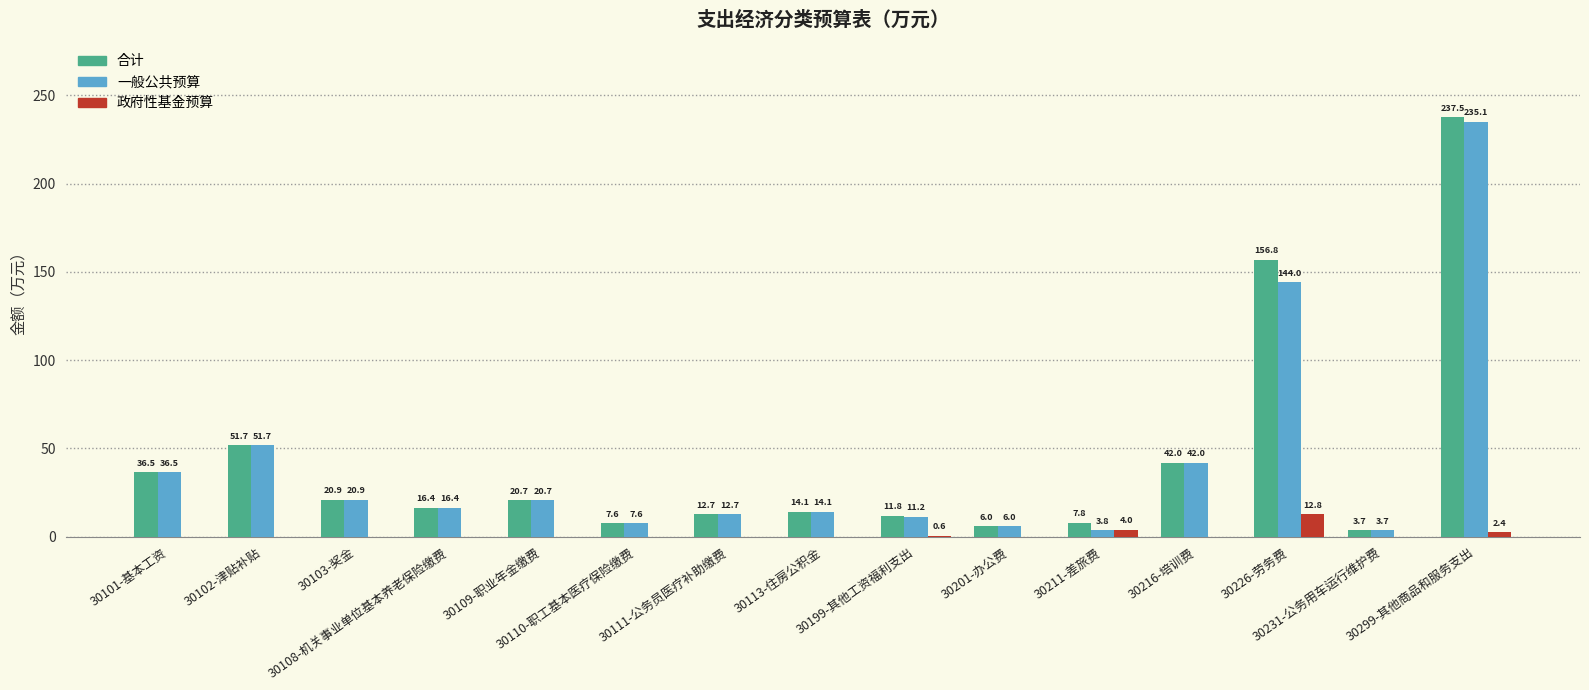

Which series has the largest total across all categories?

合计